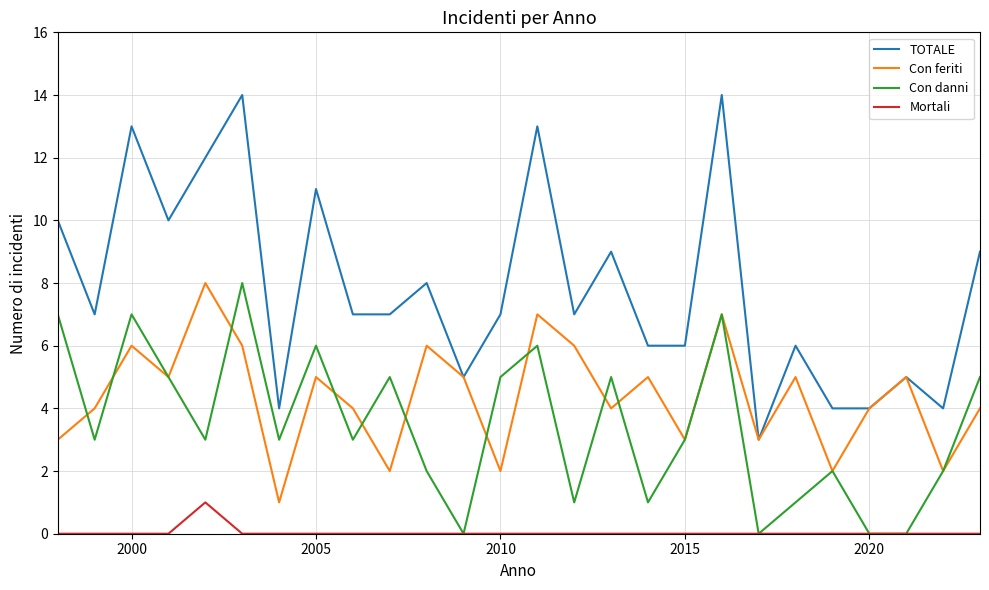

What is the average value of the TOTALE series?

8